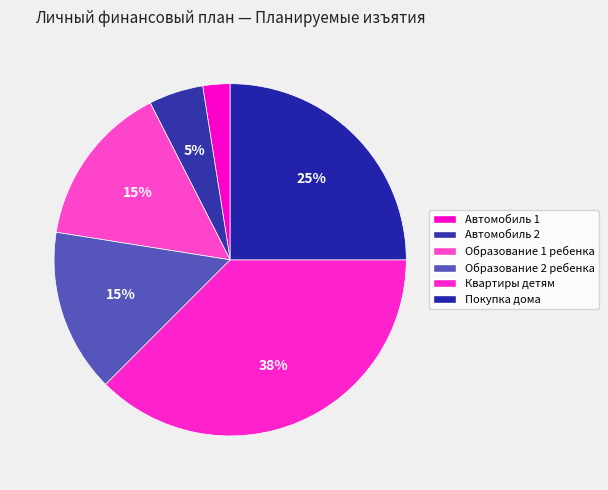

What is the largest slice in the pie chart?

Квартиры детям